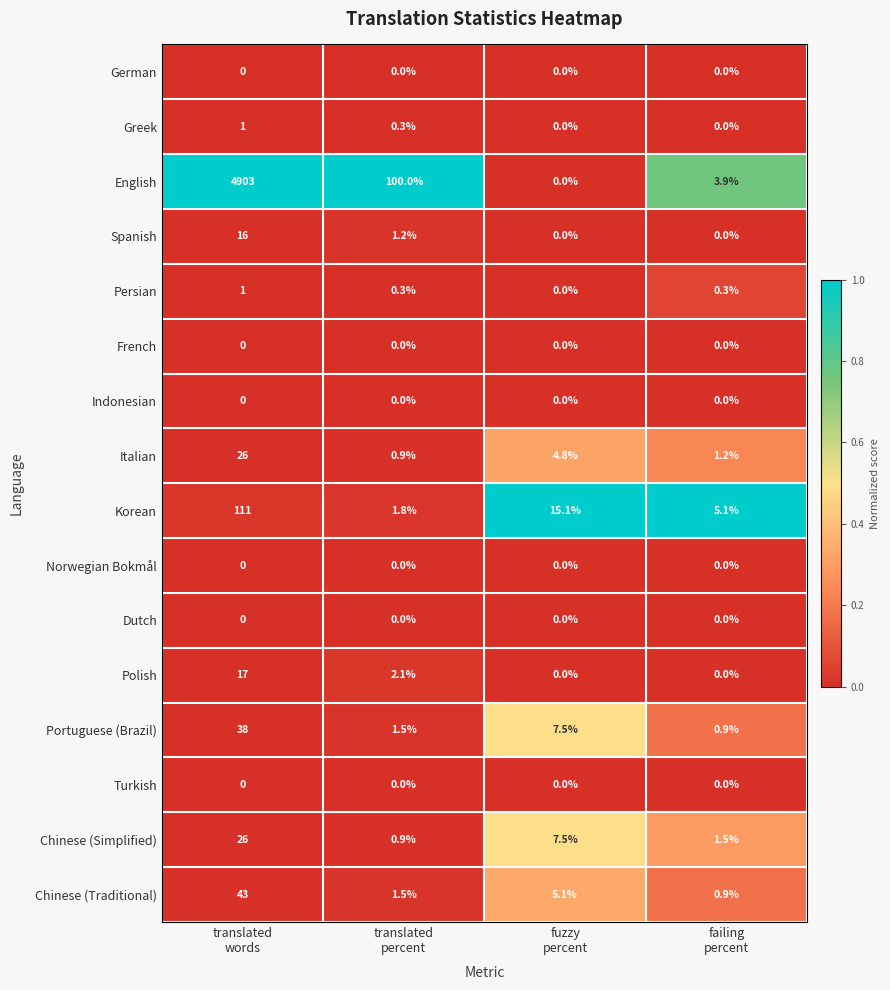

Which series has the largest range (max minus min)?

English